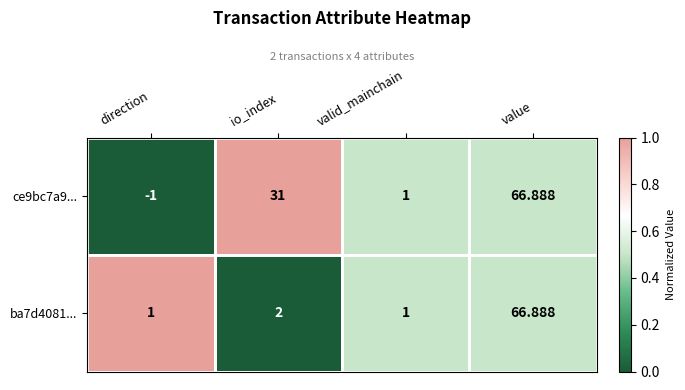

At which label is ba7d4081... closest to 33?

io_index